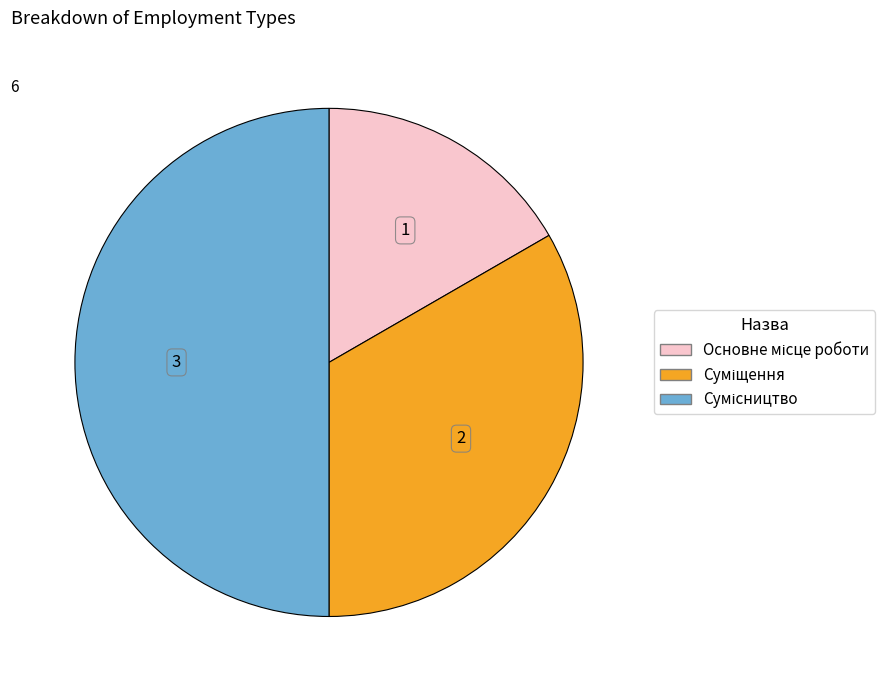

The Основне місце роботи slice represents 17% of the pie. True or false?

True